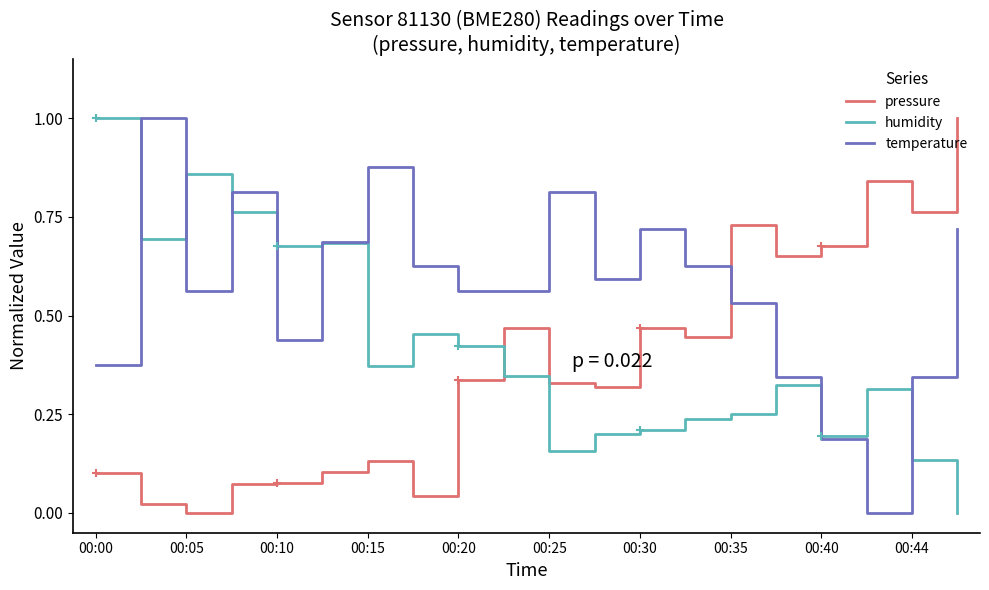

What is the greatest value displayed?

1.0